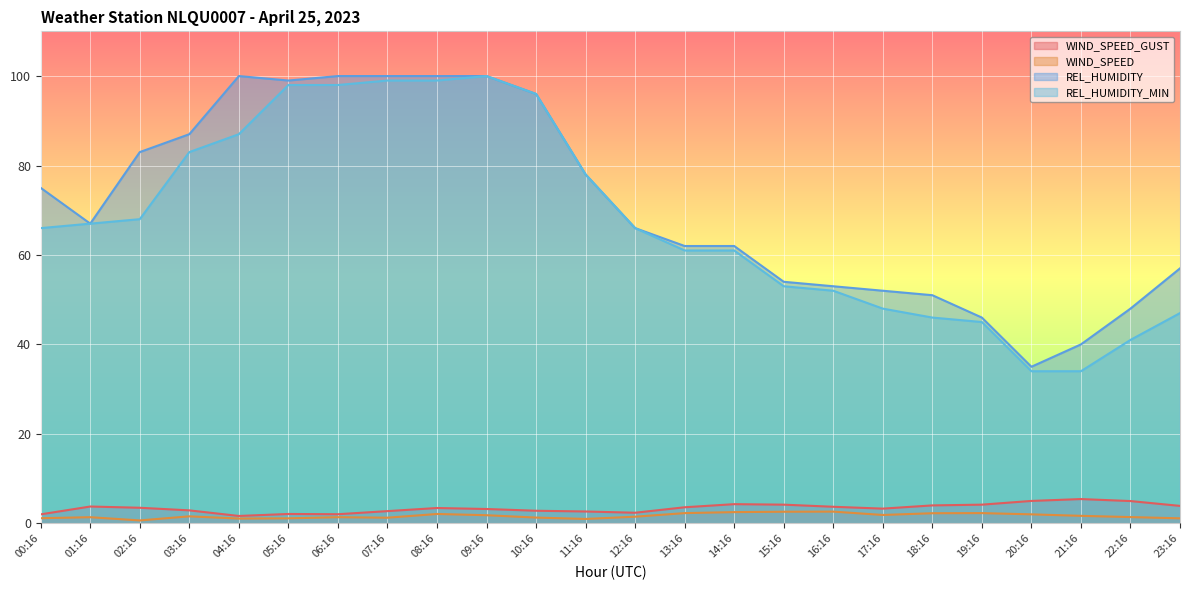

How many lines are shown in the chart?

4